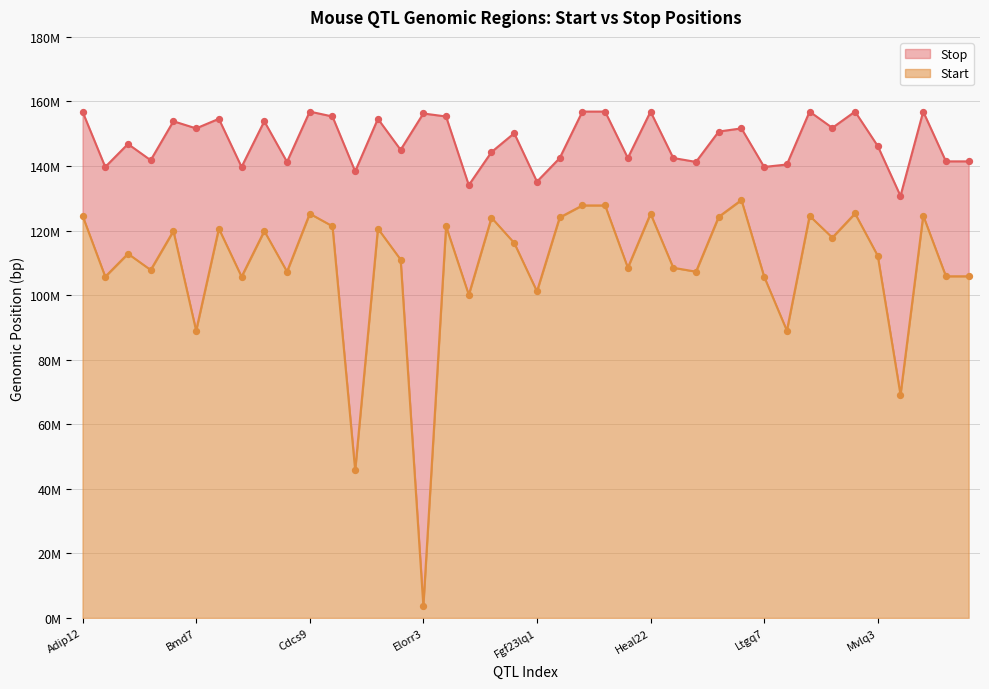

Is the value of Stop at Cdcs9 greater than the value of Start at Fecq2?

Yes